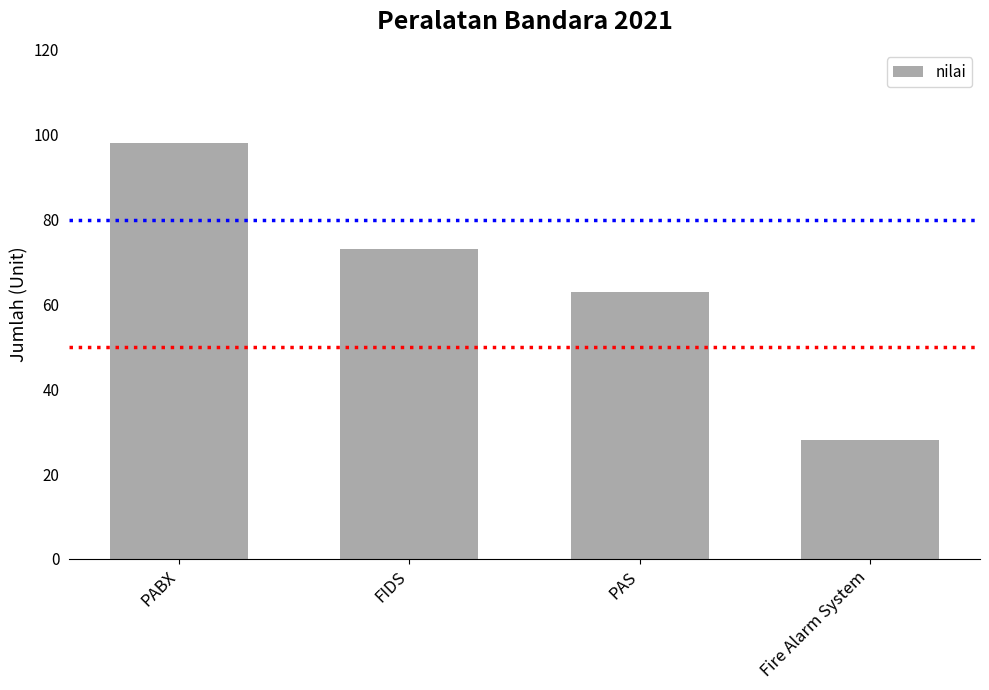

Reading left to right, what are all the values shown in this chart?

98	73	63	28